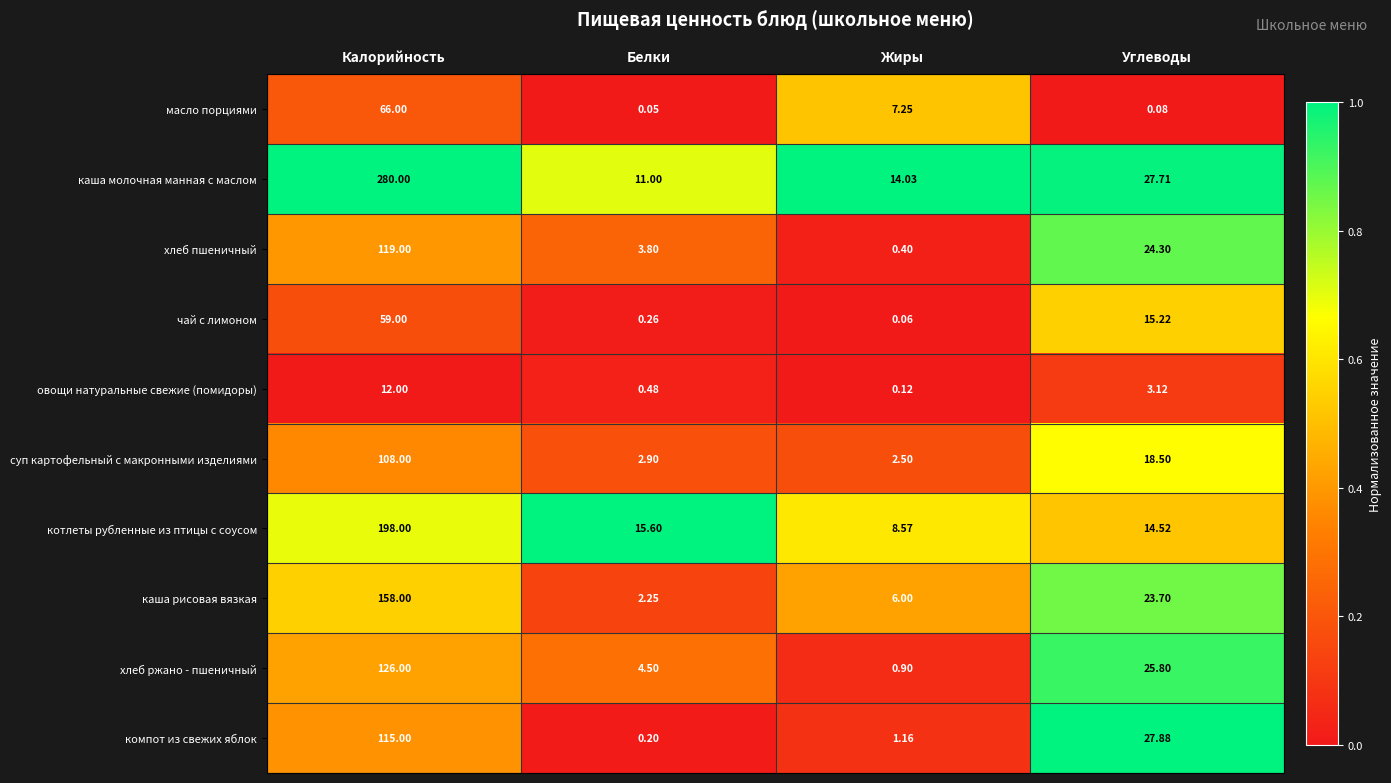

At which category is the sum across all series the highest?

Калорийность